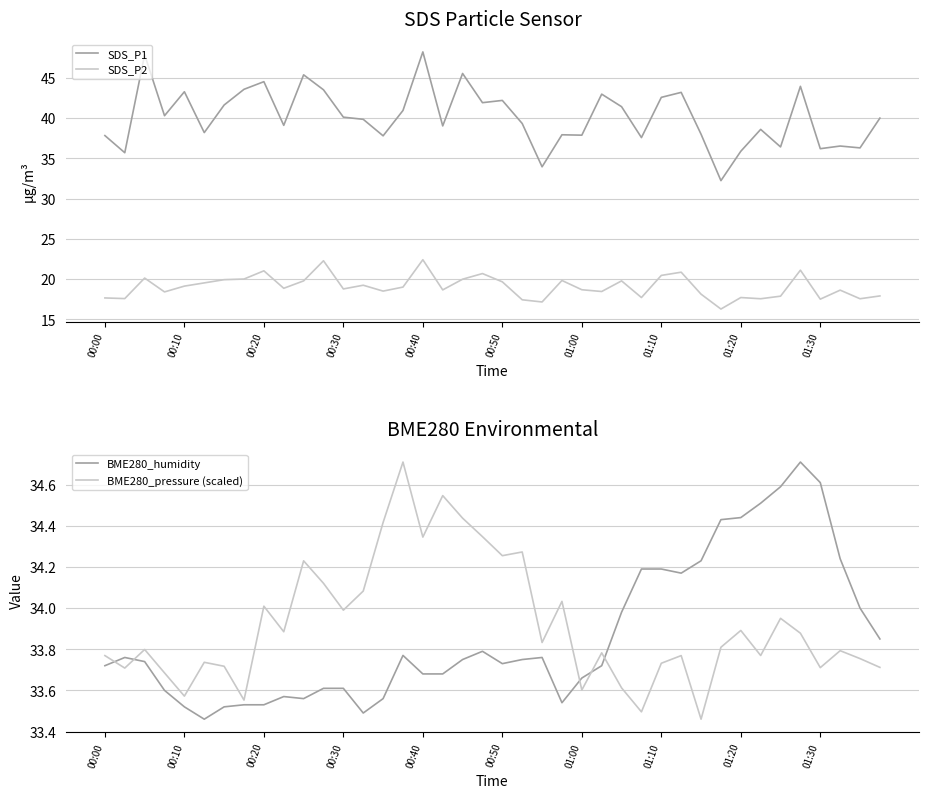

What is the label of the 39th point from the left?

38